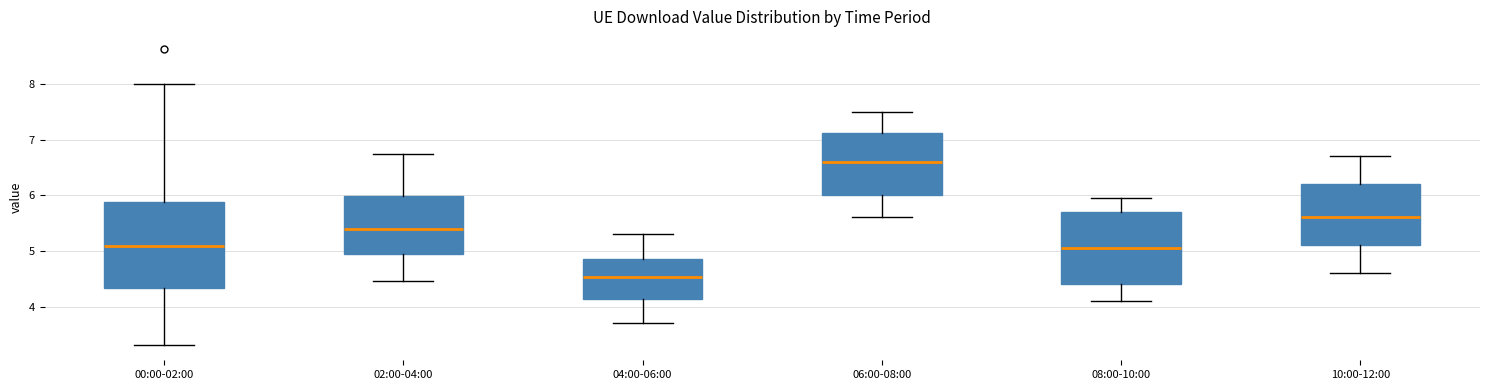

Reading left to right, transcribe this box plot: for each box, give where its median line is, the range the box spans, and where its two whiskers end, as read against the y-axis. The values are not printed on the chart, so give them approximately, as read against the axis.

00:00-02:00: median 5.1, box 4.3 to 5.9, whiskers 3.3 to 8.0
02:00-04:00: median 5.4, box 4.9 to 6.0, whiskers 4.5 to 6.8
04:00-06:00: median 4.5, box 4.1 to 4.9, whiskers 3.7 to 5.3
06:00-08:00: median 6.6, box 6.0 to 7.1, whiskers 5.6 to 7.5
08:00-10:00: median 5.1, box 4.4 to 5.7, whiskers 4.1 to 6.0
10:00-12:00: median 5.6, box 5.1 to 6.2, whiskers 4.6 to 6.7